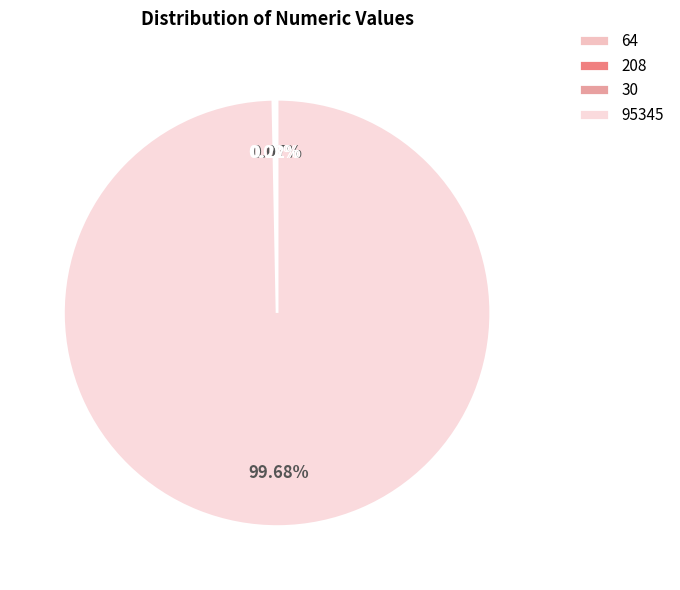

To the nearest percent, what portion does 95345 represent?

100%